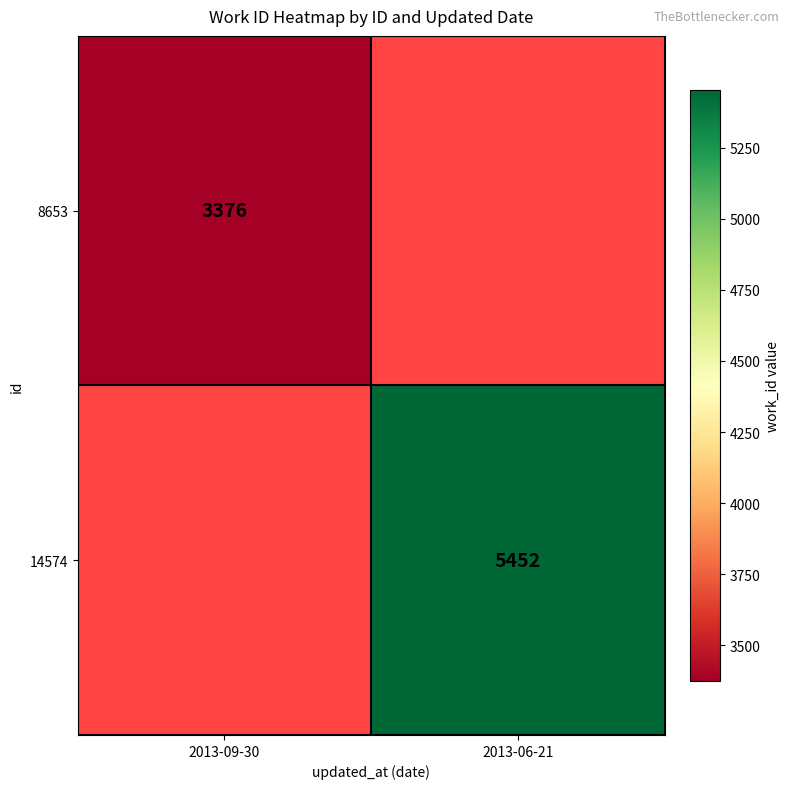

True or false: 8653 has a value of 3376 at 2013-09-30.

True